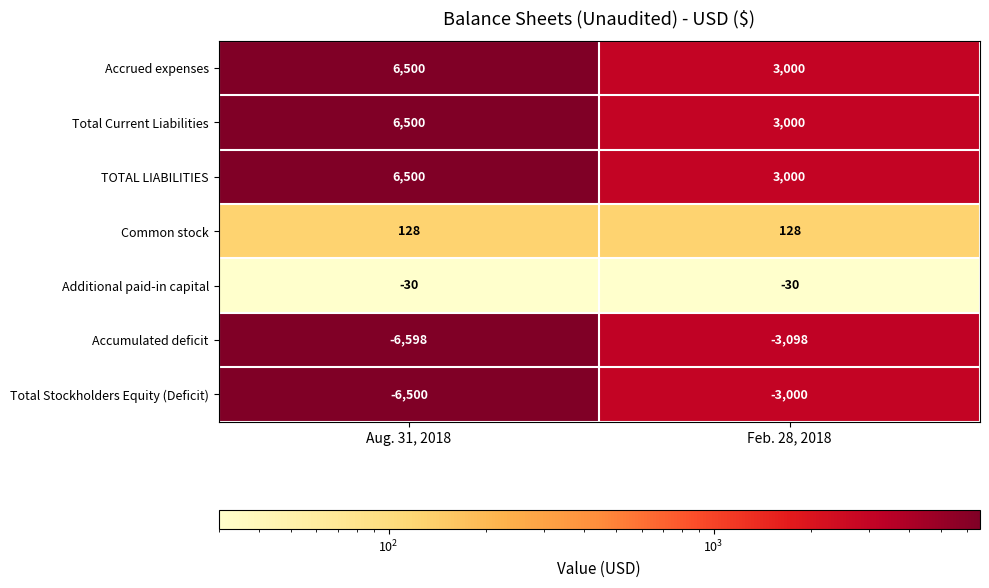

What is the sum of the Additional paid-in capital values at Aug. 31, 2018 and Feb. 28, 2018?

-60